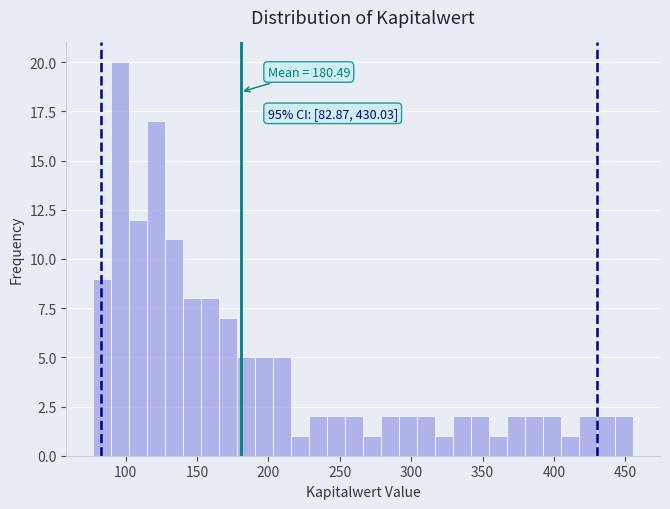

Around what value on the x-axis is the tallest bar? Give the approximate position of its centre, as read against the axis.

95